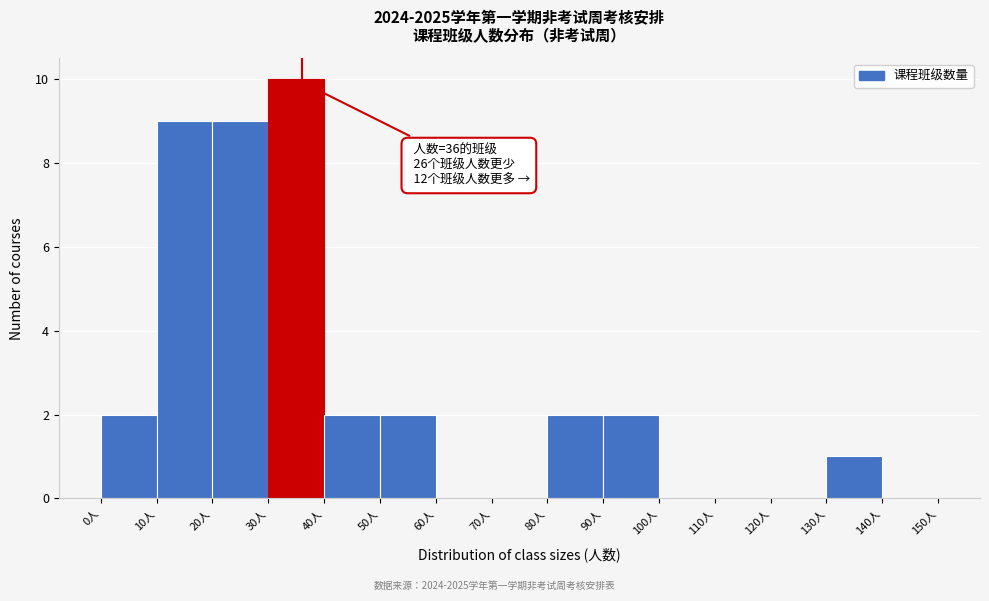

Over which range of the x-axis is the bar tallest?

30 to 40